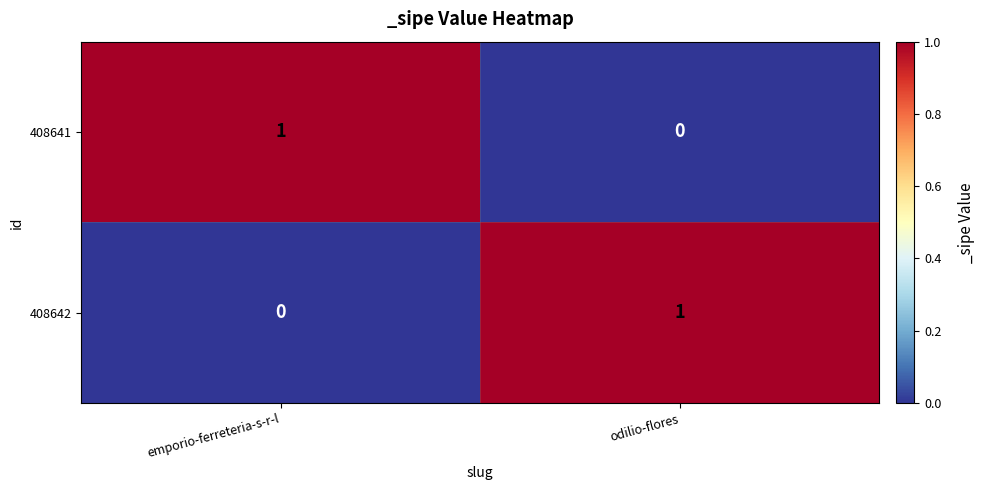

Rank the series at emporio-ferreteria-s-r-l from highest to lowest value.

408641, 408642